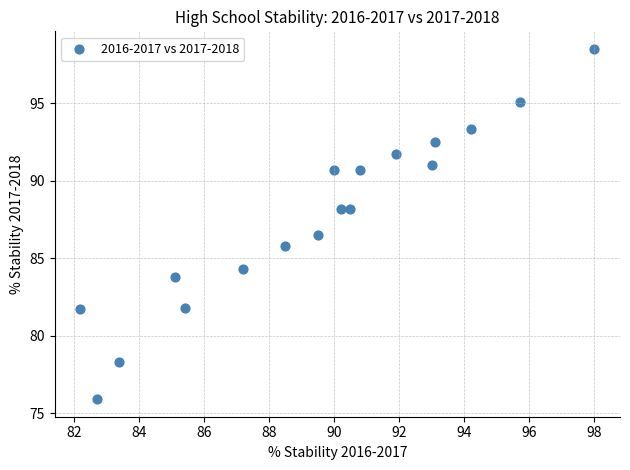

What Y value in the scatter plot is closest to 87?

86.5